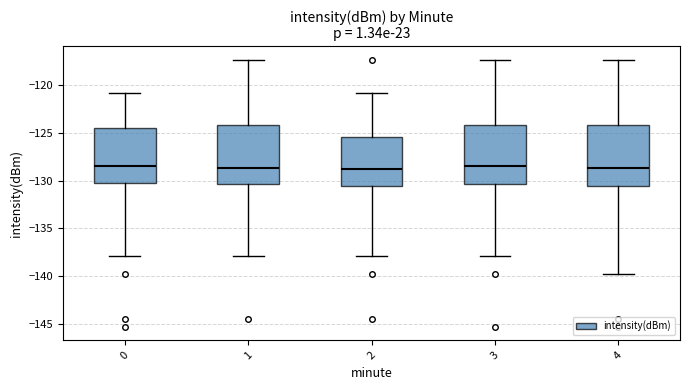

Reading left to right, read every box against the y-axis: the position of its median line, the range the box covers, and the ends of its whiskers. The values are not printed on the chart, so give them approximately, as read against the axis.

0: median -128.5, box -130.5 to -124.5, whiskers -138.0 to -121.0
1: median -128.5, box -130.5 to -124.0, whiskers -138.0 to -117.5
2: median -129.0, box -130.5 to -125.5, whiskers -138.0 to -121.0
3: median -128.5, box -130.5 to -124.0, whiskers -138.0 to -117.5
4: median -128.5, box -130.5 to -124.0, whiskers -140.0 to -117.5